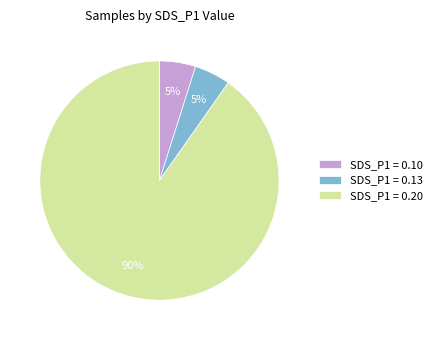

Do SDS_P1 = 0.10 and SDS_P1 = 0.20 together represent more than half of the pie?

Yes